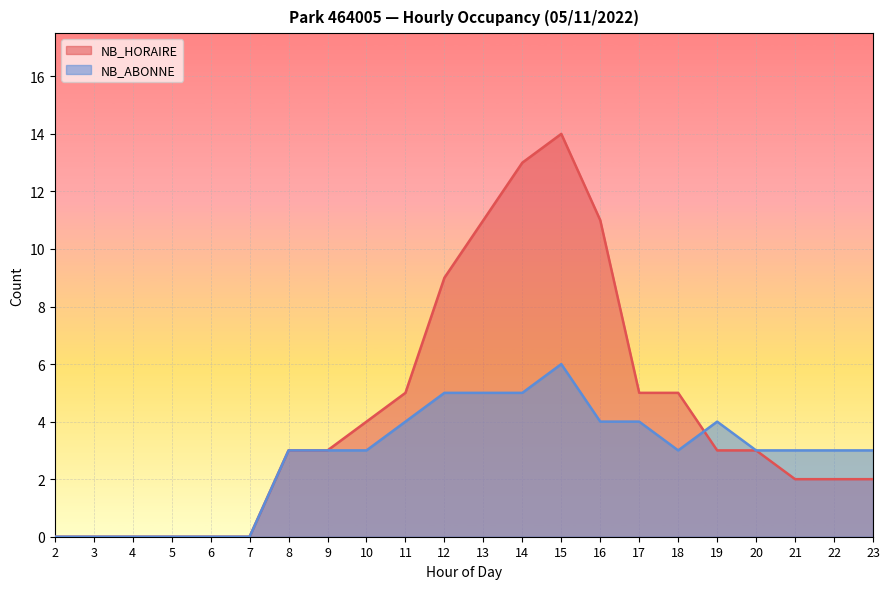

In NB_ABONNE, how many points are lower than both neighbors (excluding endpoints)?

1